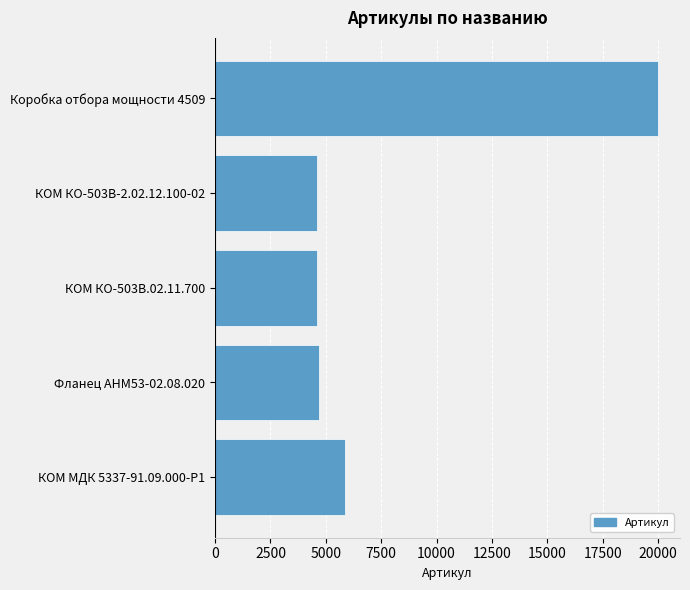

Is it true that the value at КОМ МДК 5337-91.09.000-Р1 is 1614?

False